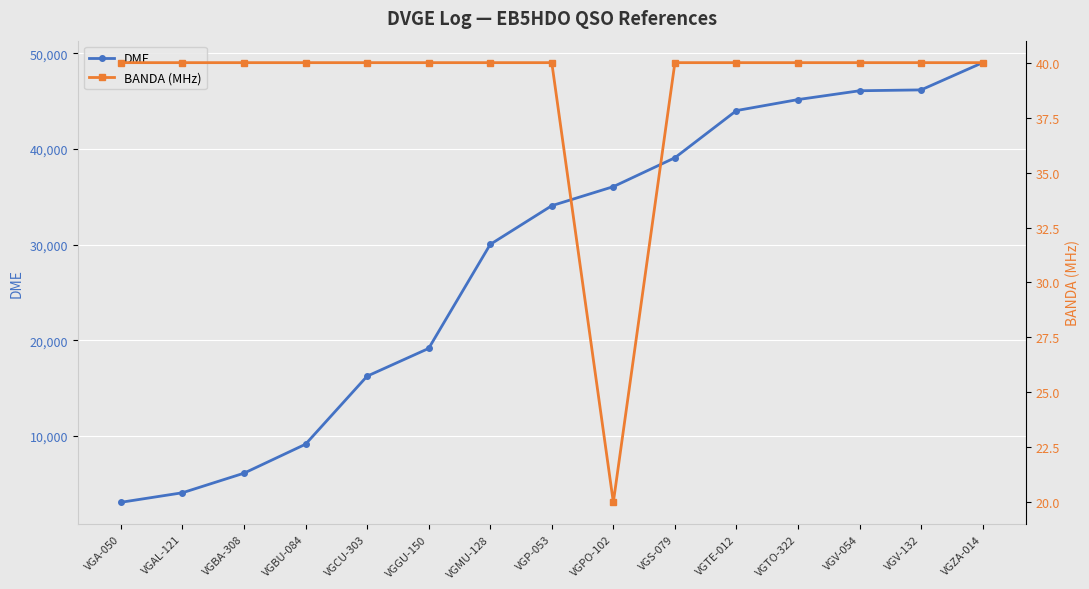

How many categories are shown in the chart?

15